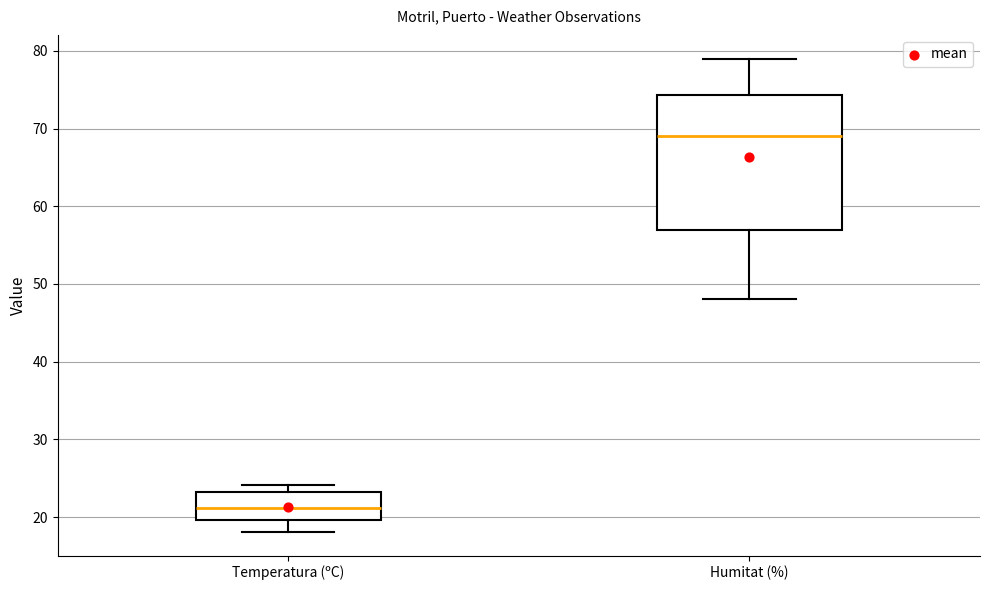

Which box is the tallest, from its lower edge to its upper edge?

Humitat (%)